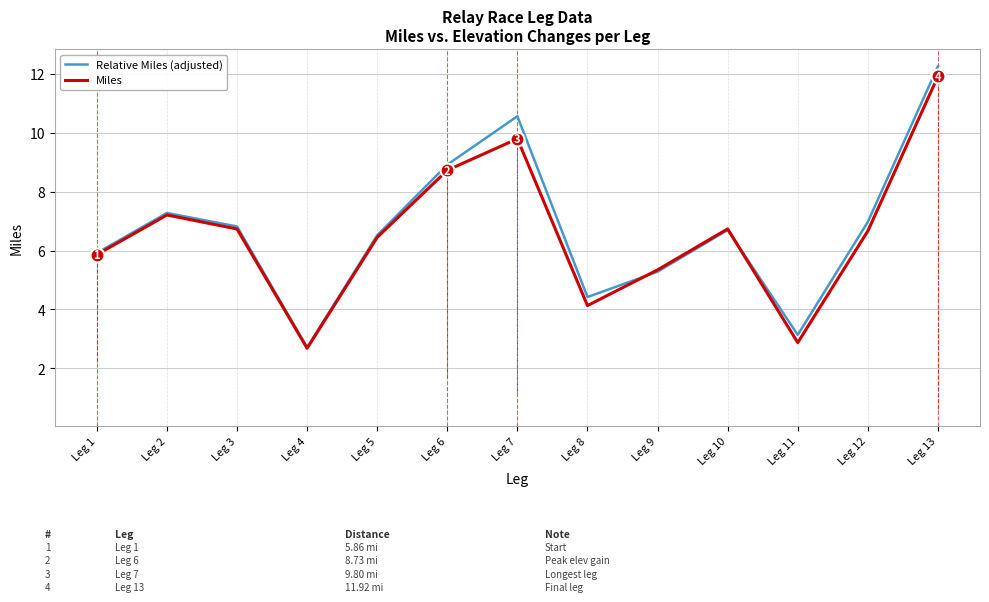

Rank the series by their average value, from highest to lowest.

Relative Miles (adjusted), Miles